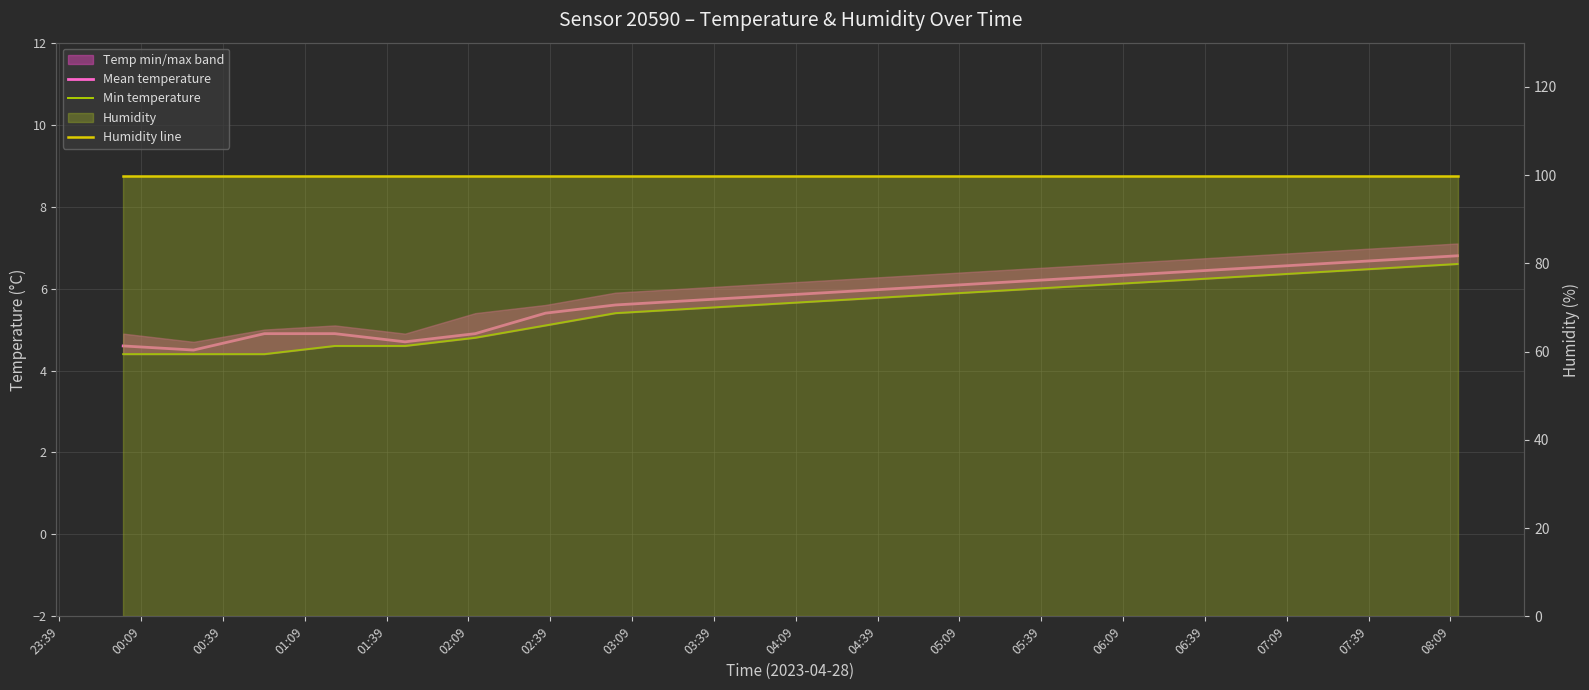

The value of Mean temperature at 04:39 is 5.9. True or false?

True